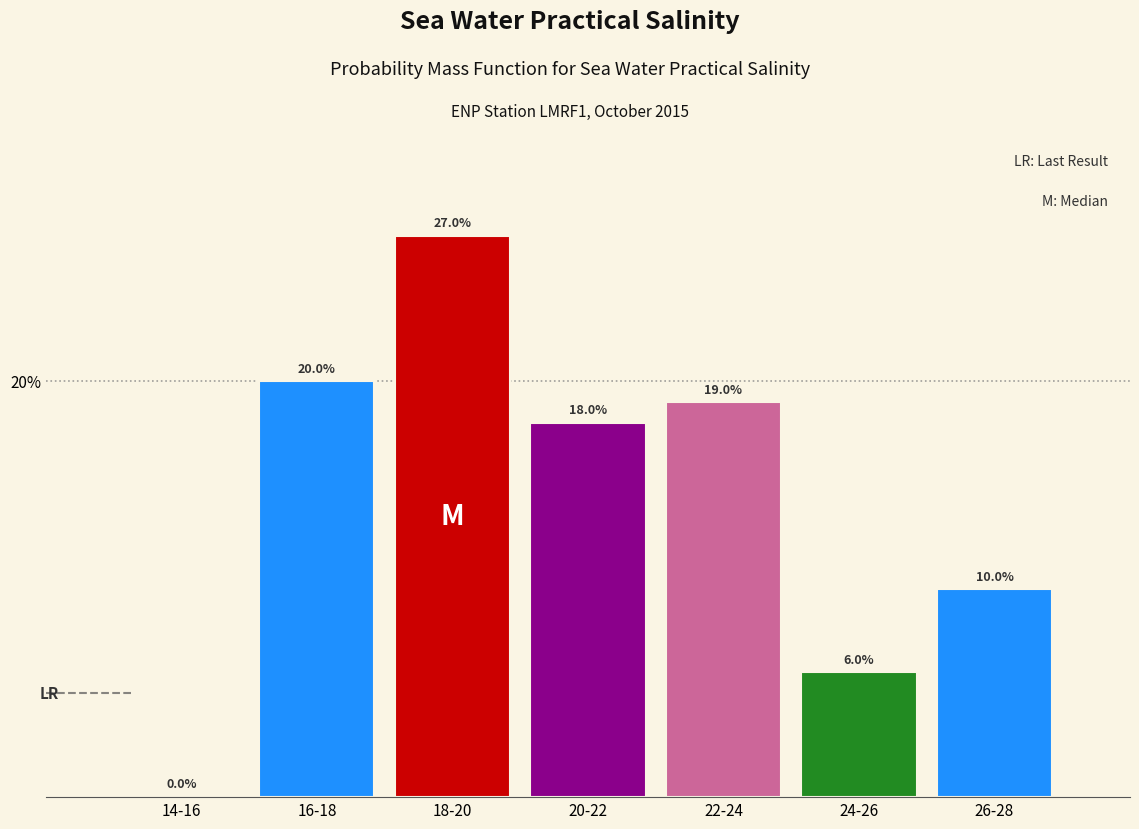

Reading left to right, extract all data points from this chart.

14-16=0	16-18=20	18-20=27	20-22=18	22-24=19	24-26=6	26-28=10